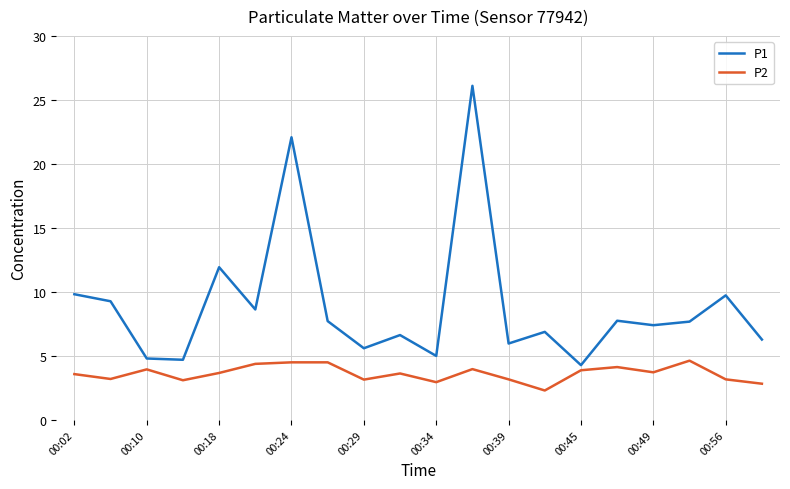

List the series in order of their overall mean, lowest first.

P2, P1